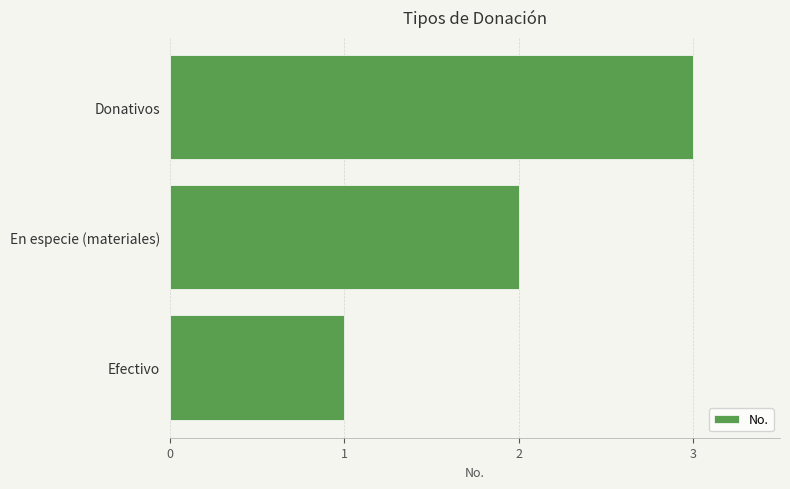

What is the sum of the values at Donativos and Efectivo?

4